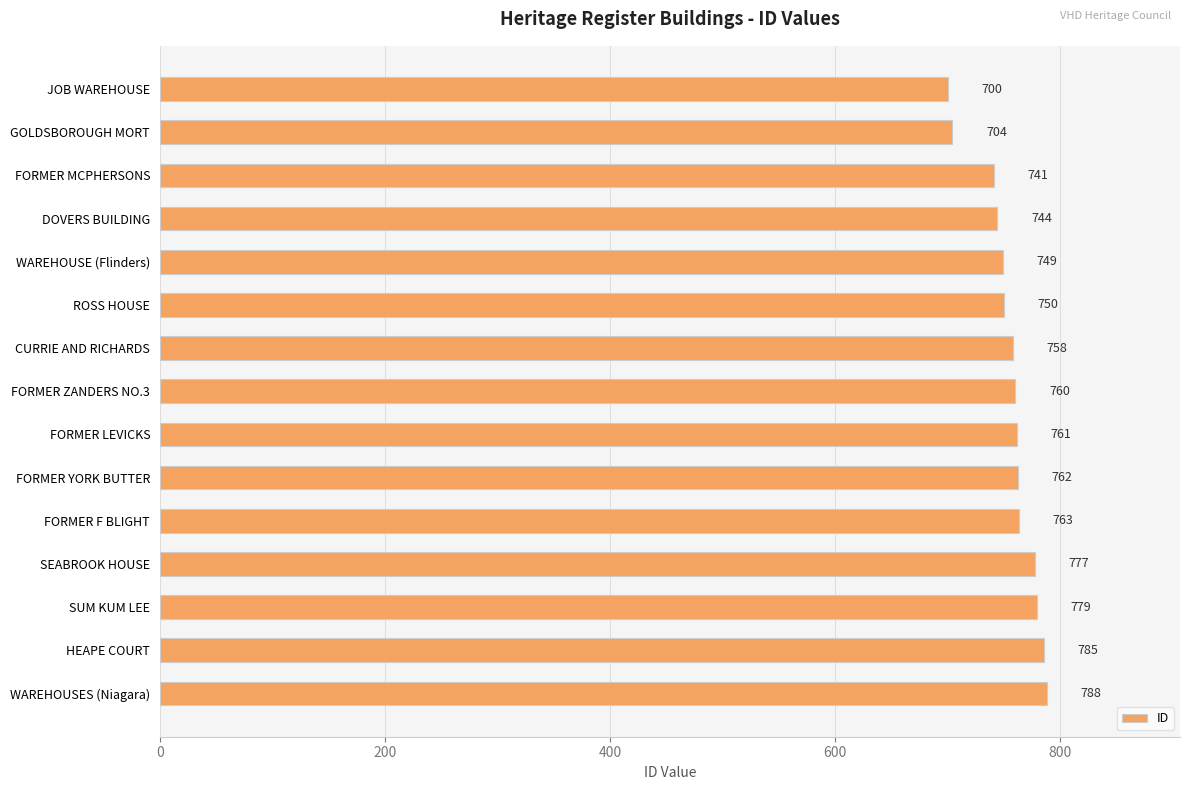

What value does the data have at ROSS HOUSE?

750